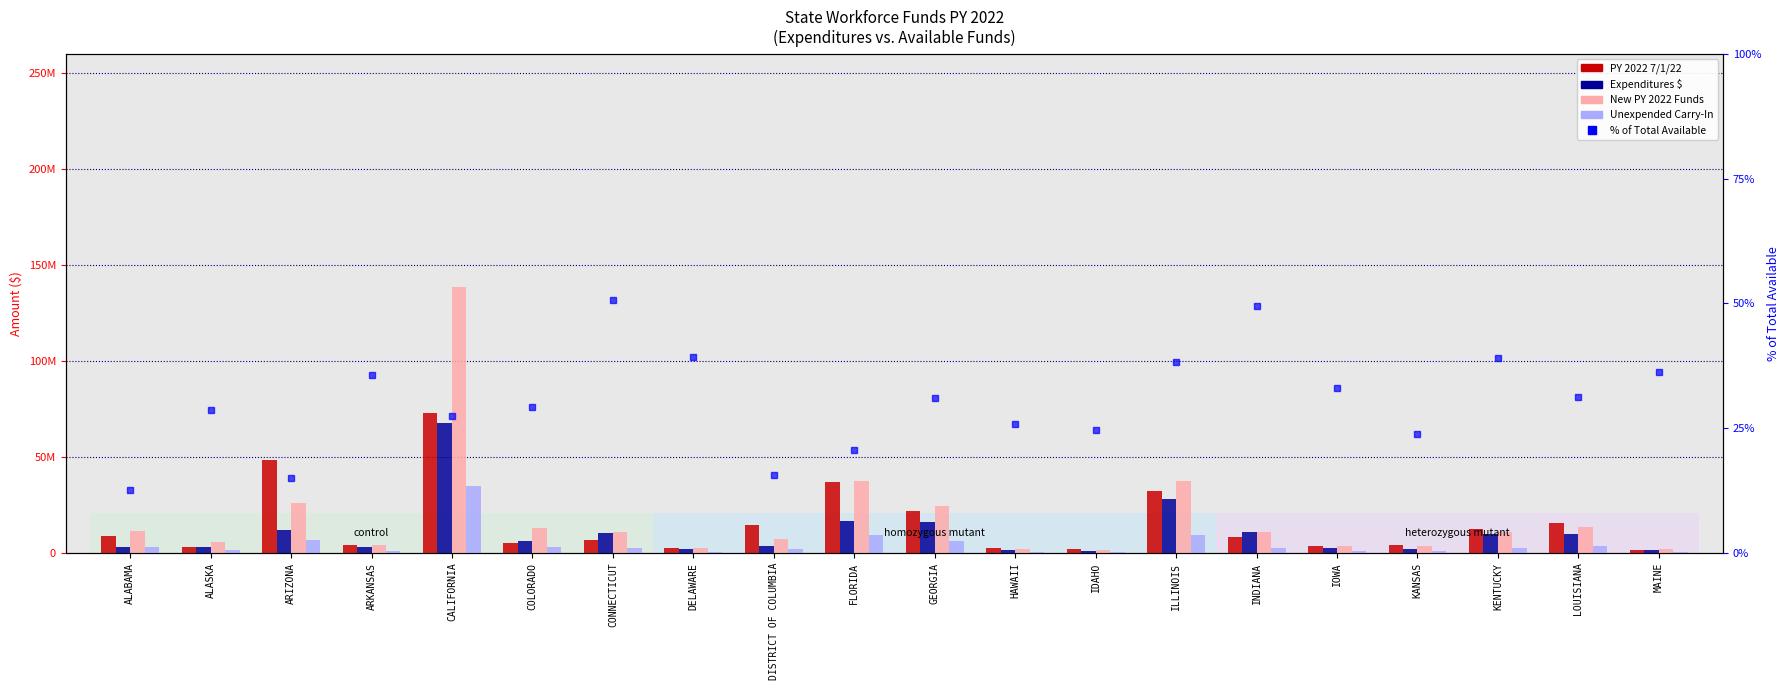

Between DISTRICT OF COLUMBIA and MAINE, which series saw the biggest shift?

PY 2022 7/1/22